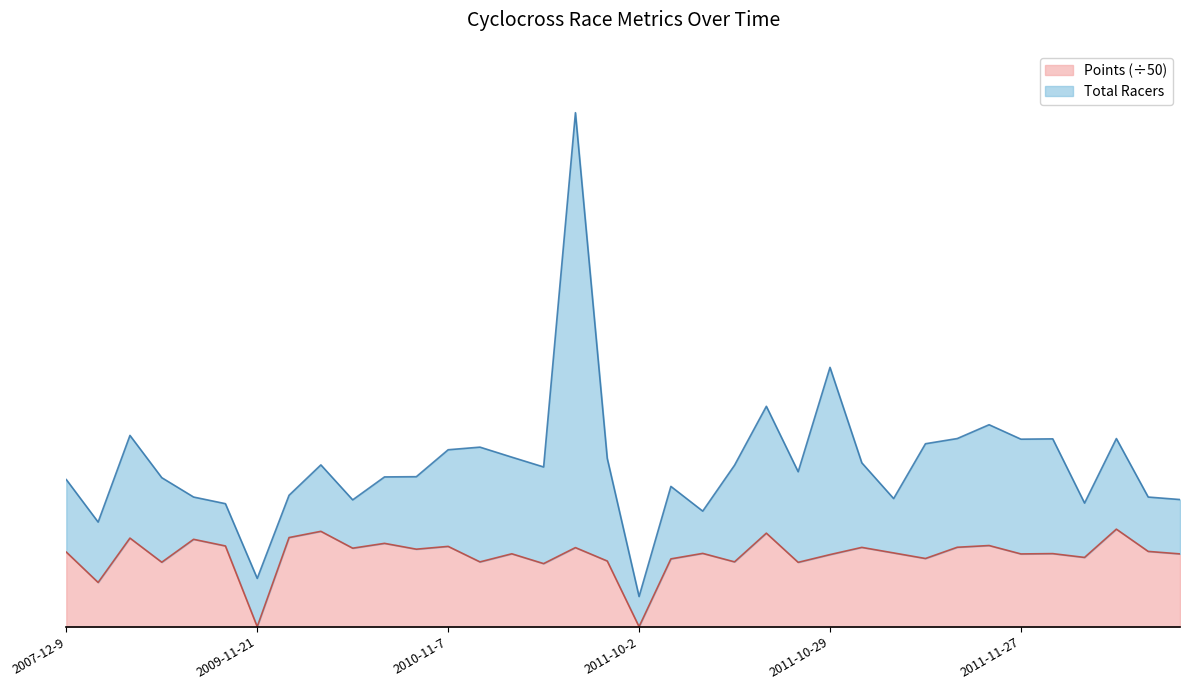

How many interior local peaks (higher than both neighbors) does the data have?

13